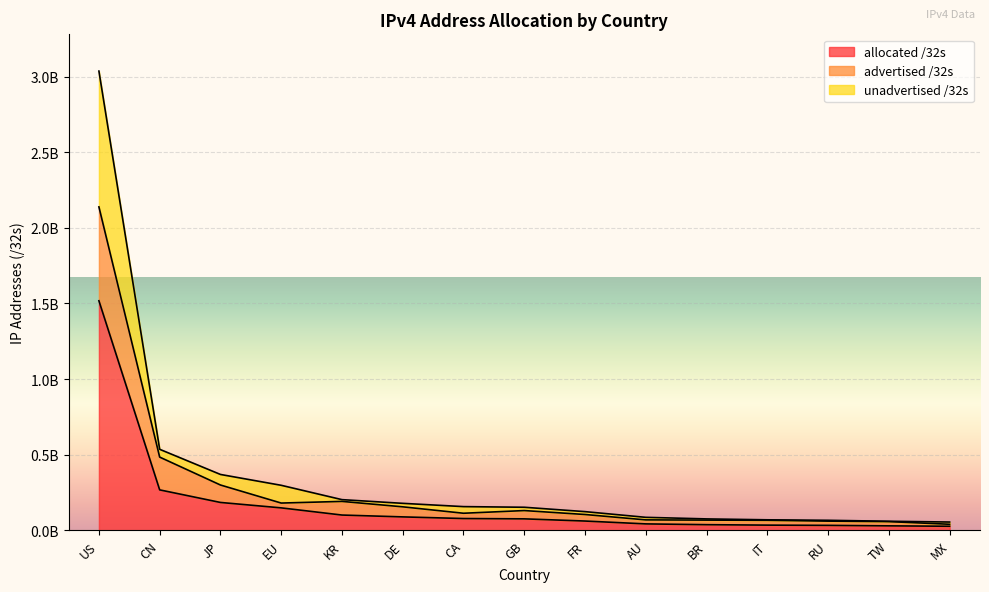

What is the sum of the allocated /32s values at KR and CN?

369957888